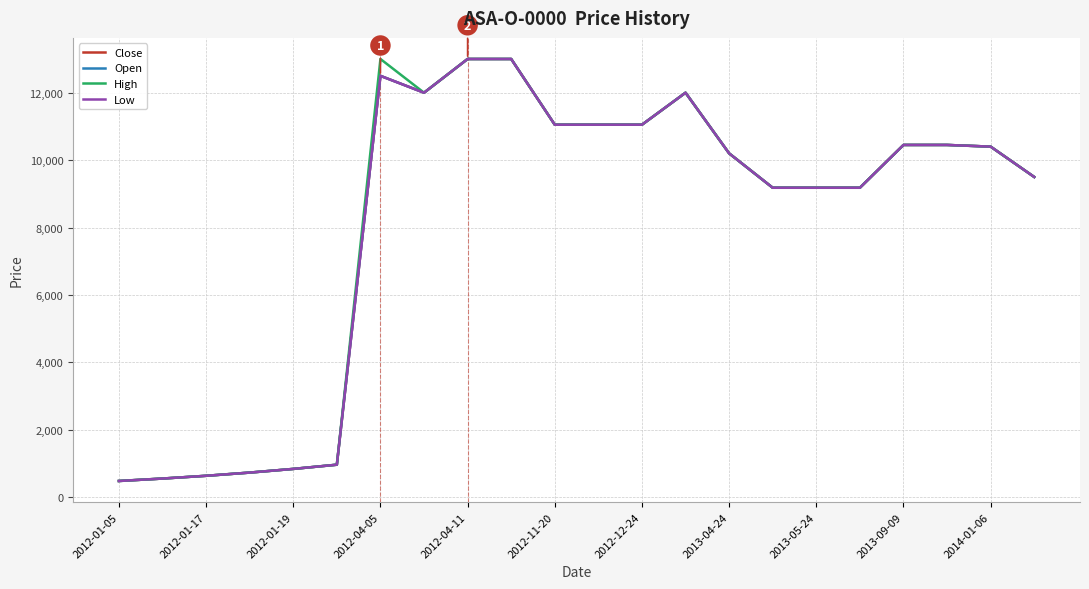

Does the chart have visible grid lines?

Yes